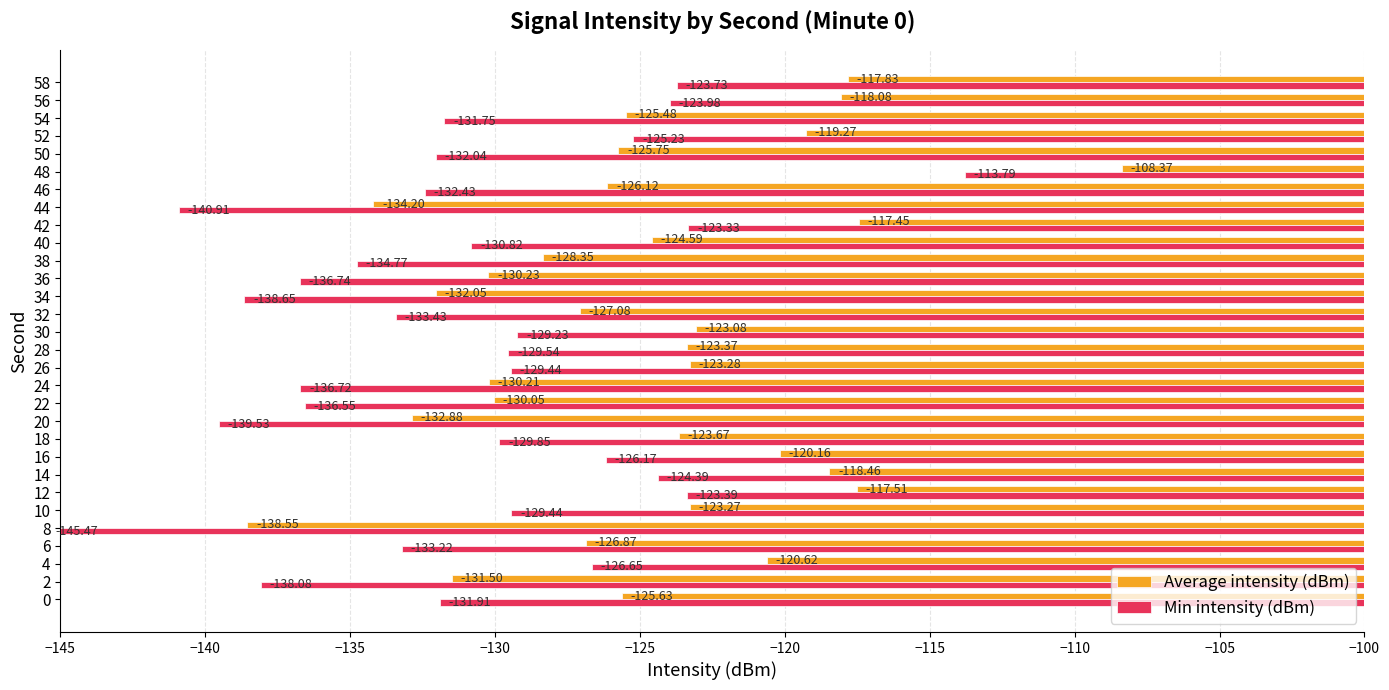

What are all the series names shown in the legend?

Average intensity (dBm), Min intensity (dBm)